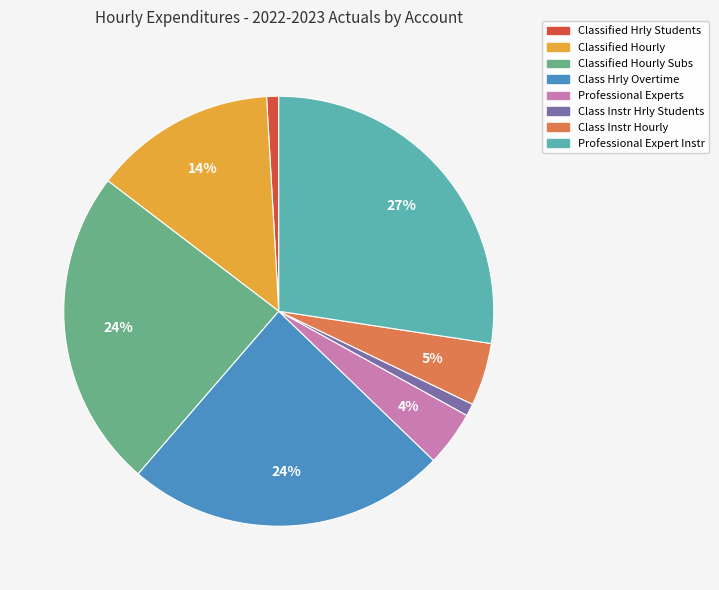

Is there a majority slice in this chart?

No